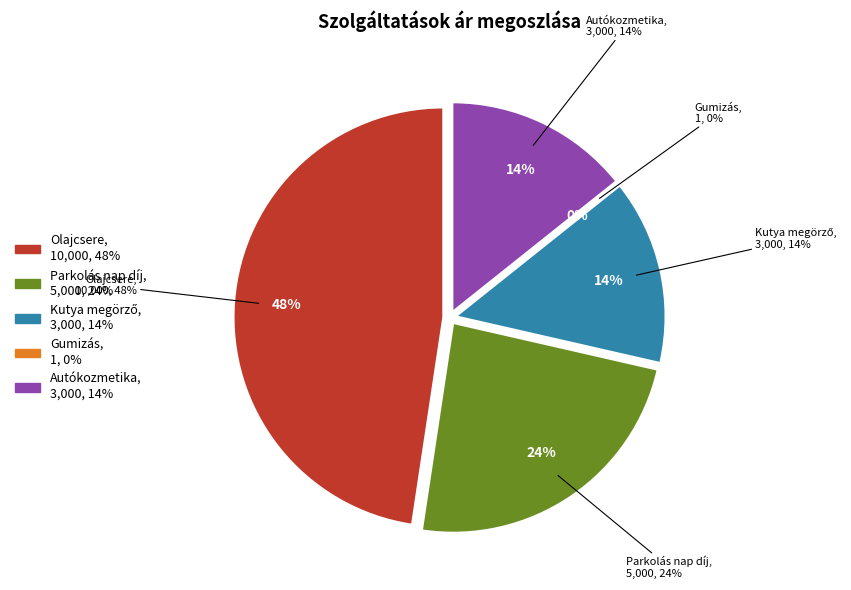

What is the change in value from Parkolás nap díj to Gumizás?

-4999